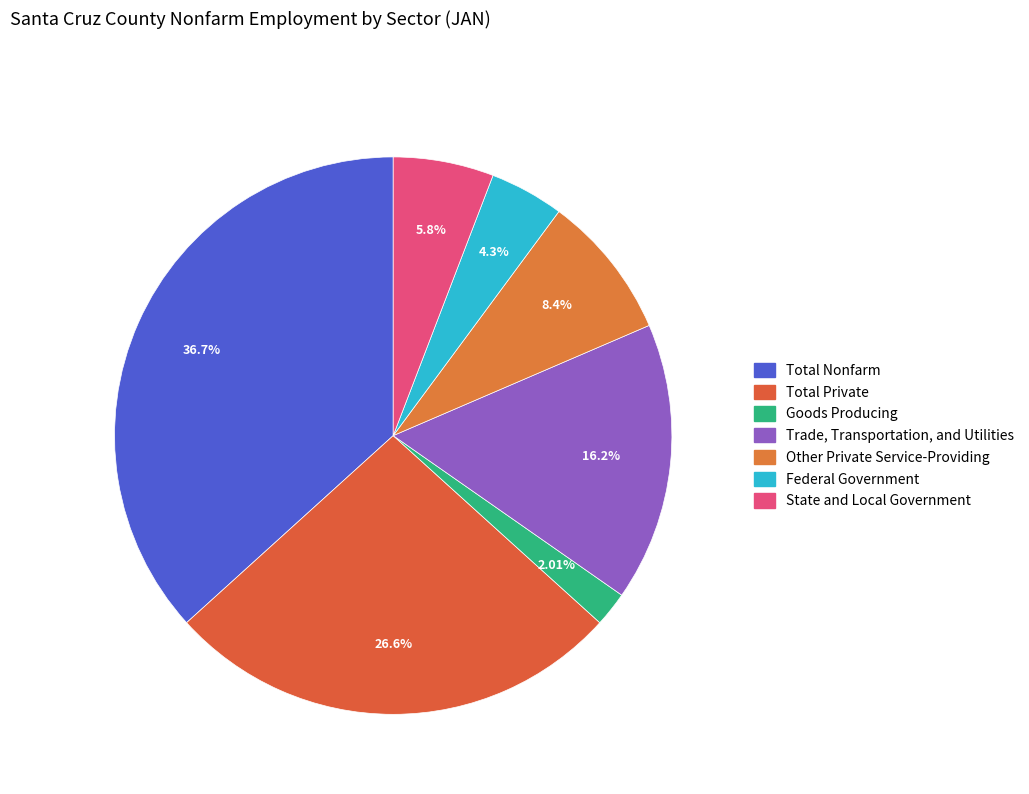

Rank the categories by value from lowest to highest.

Goods Producing, Federal Government, State and Local Government, Other Private Service-Providing, Trade, Transportation, and Utilities, Total Private, Total Nonfarm